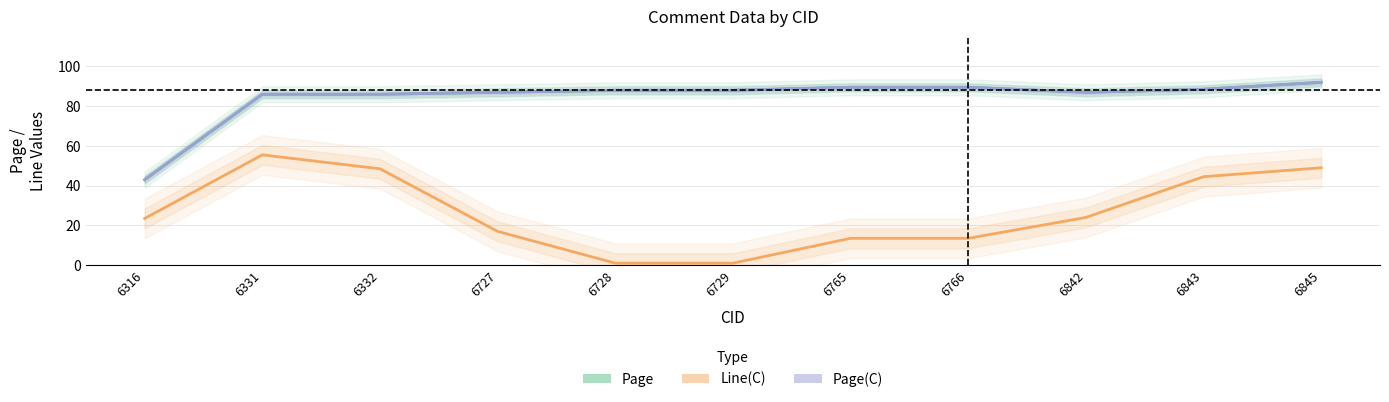

True or false: Line(C) and Page cross at least once.

False